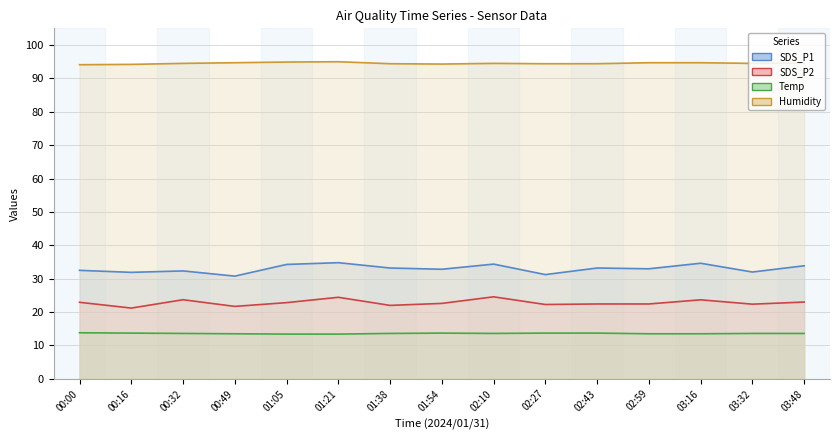

Count the number of categories in the chart.

15